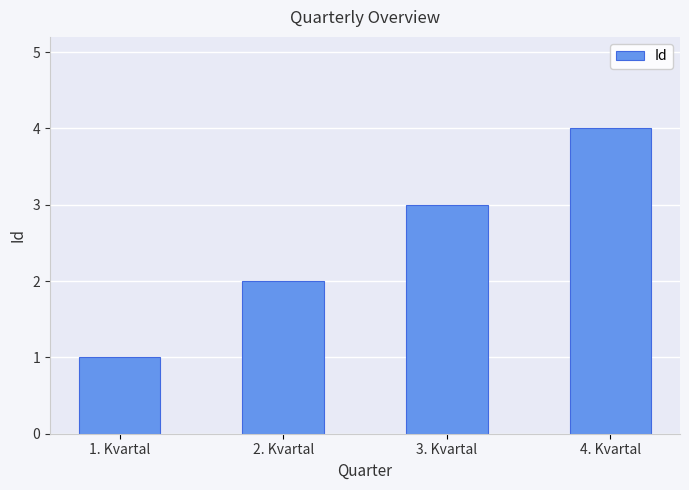

What is the change in value from 2. Kvartal to 4. Kvartal?

+2